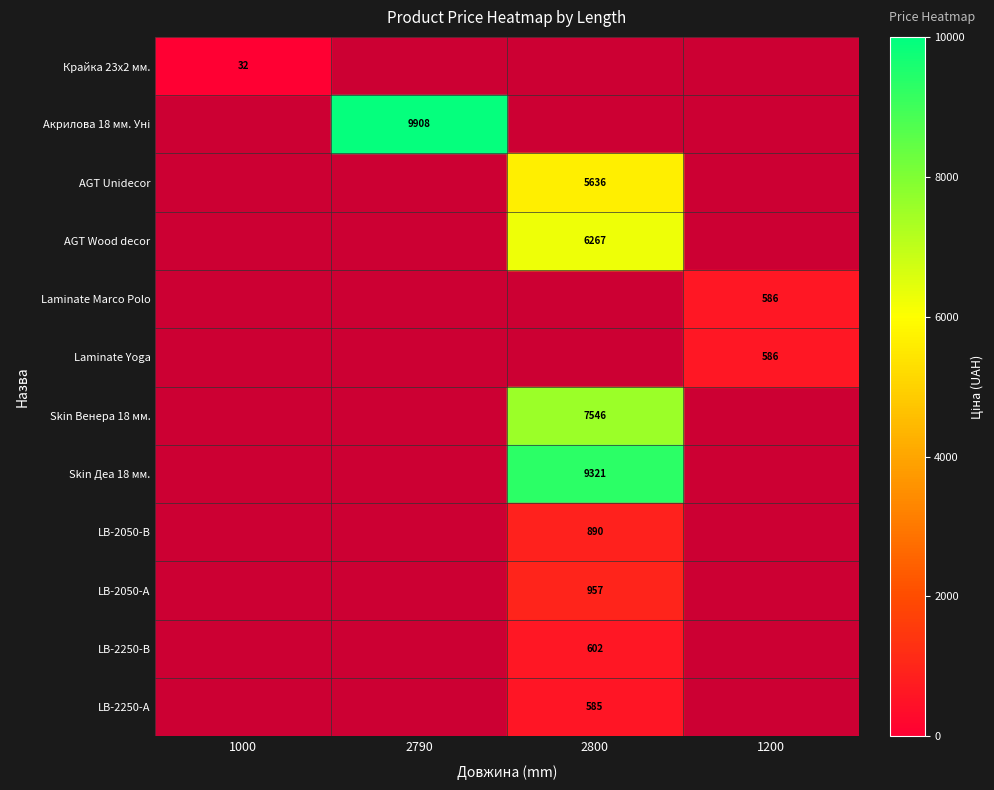

The value of Skin Деа 18 мм. at 2800 is 9321.4. True or false?

True